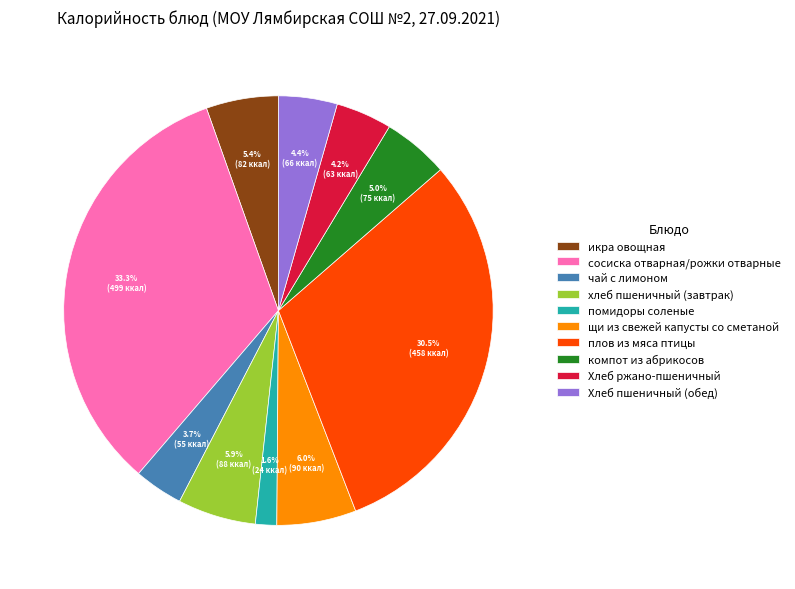

To the nearest percent, what is the difference between the largest and smallest slice percentages?

32%